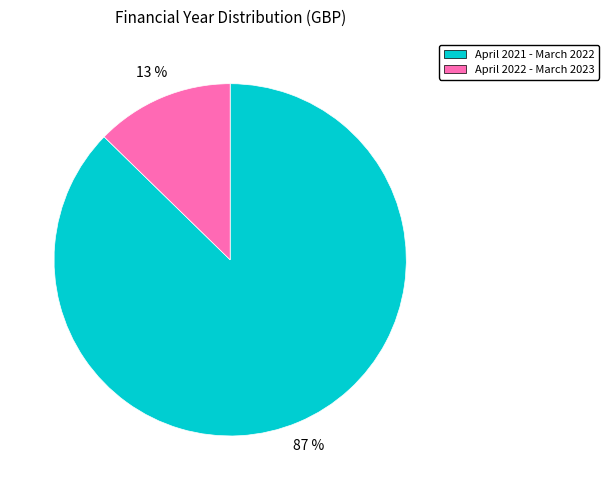

How many segments does this pie chart have?

2